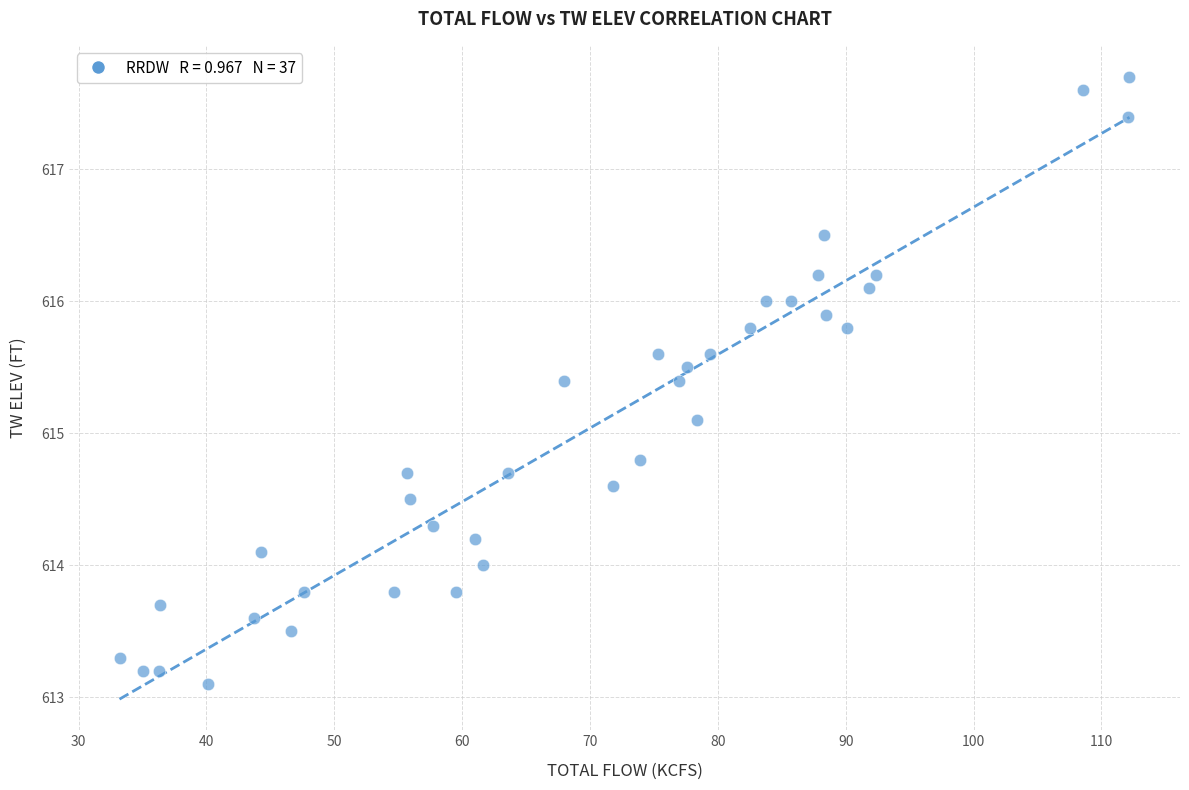

What Y value in the scatter plot is closest to 615?

615.1